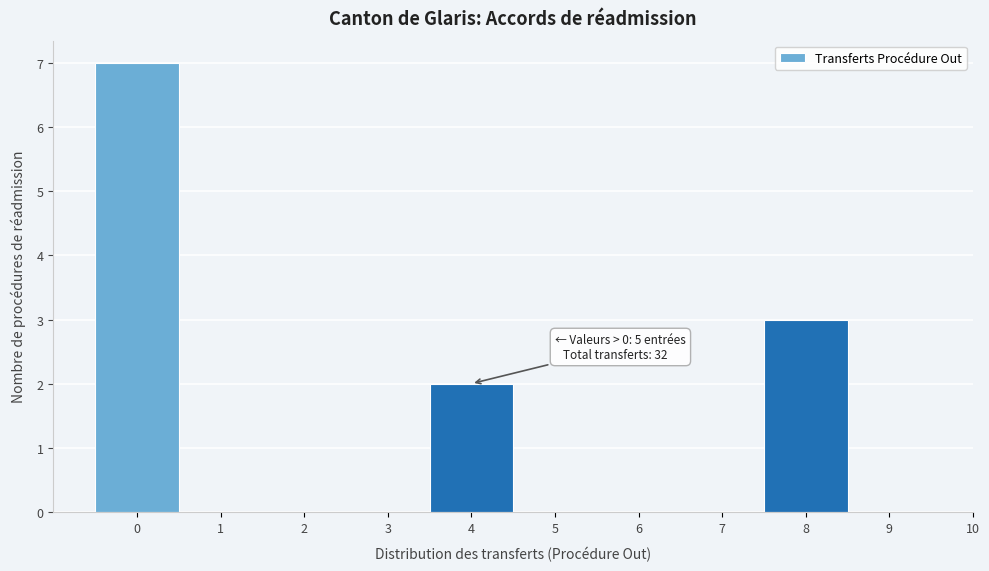

Which range on the x-axis has the tallest bar?

-0.5 to 0.5